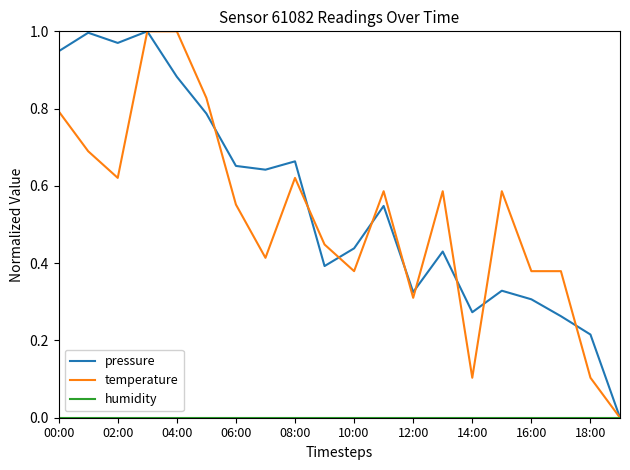

What is the sum of all temperature values?

10.4